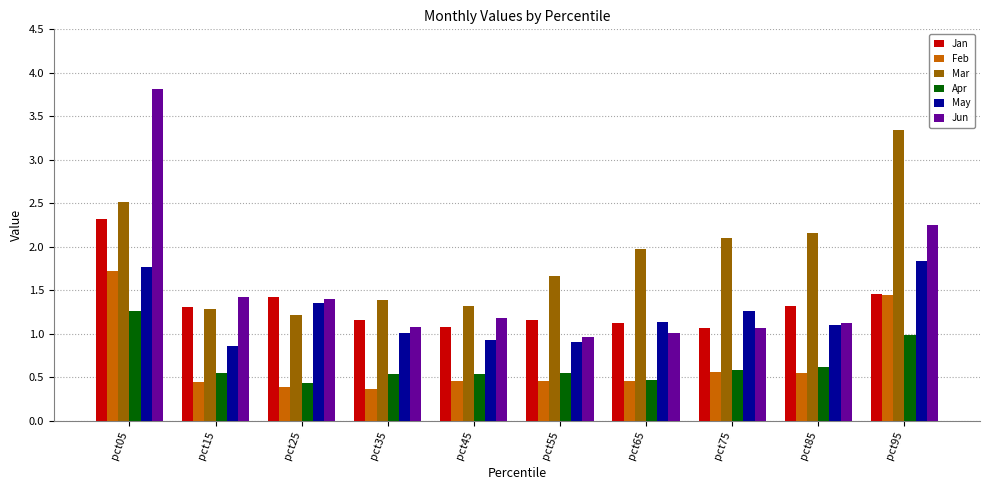

What is the difference between the May values at pct85 and pct15?

0.2